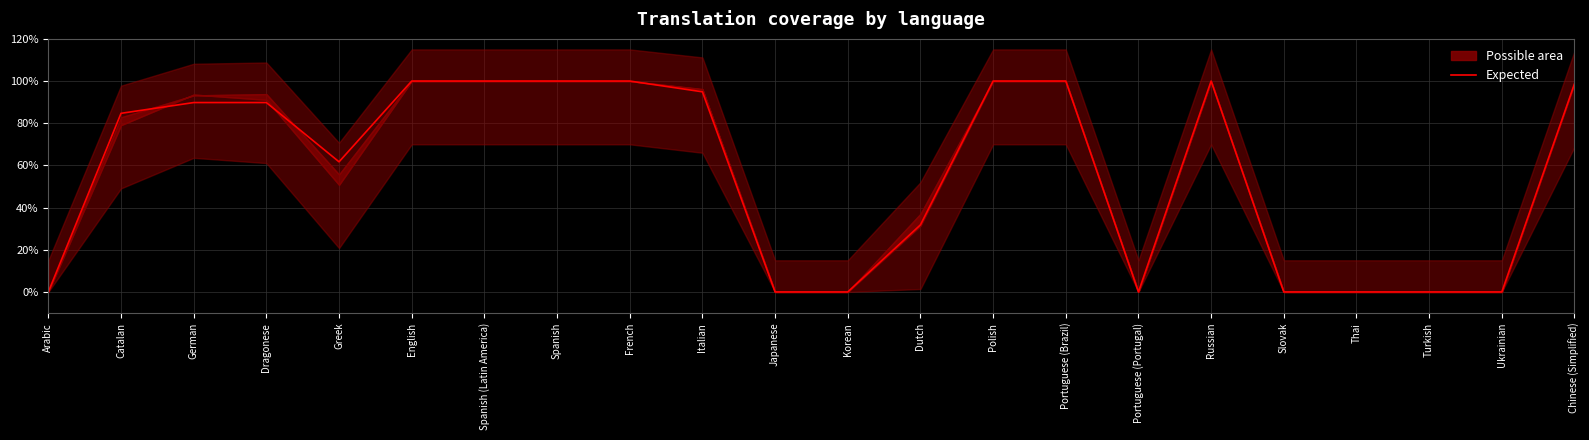

Reading left to right, transcribe all the data shown in this chart.

0.0	84.7	89.8	89.8	61.7	100.0	100.0	100.0	100.0	94.9	0.0	0.0	31.8	100.0	100.0	0.0	100.0	0.0	0.0	0.0	0.0	98.7